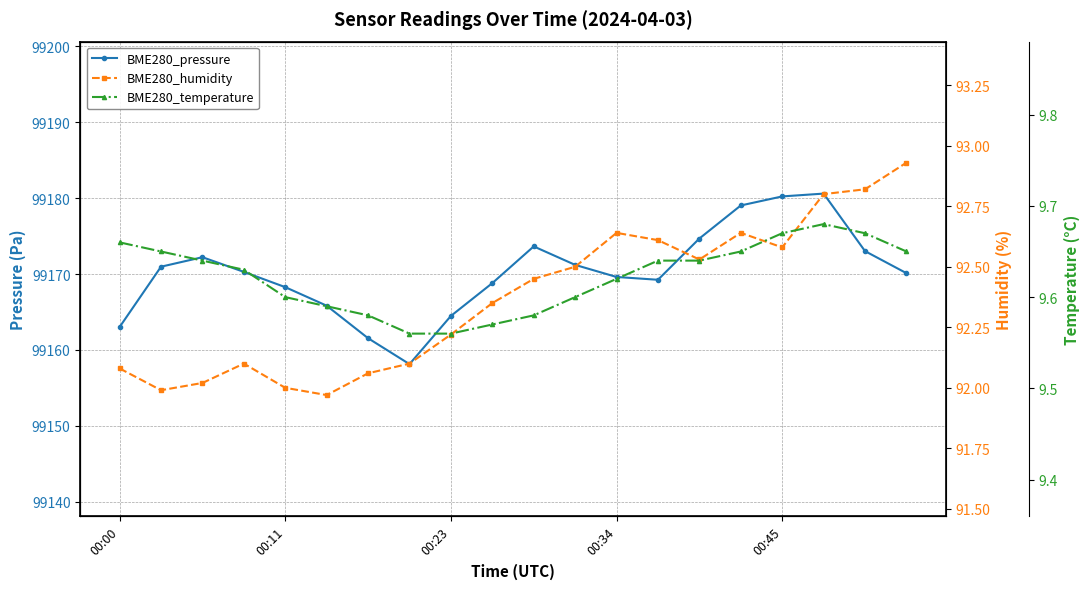

Where is the first local maximum for BME280_temperature?

17